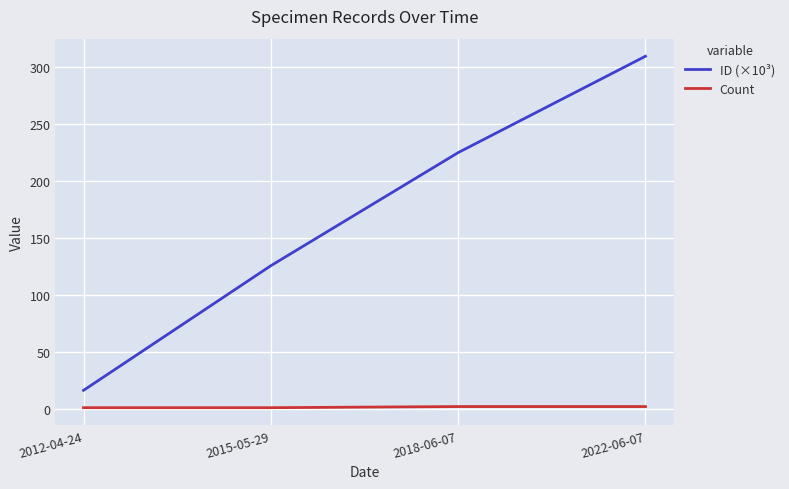

List the series in order of their peak value, lowest first.

Count, ID (×10³)